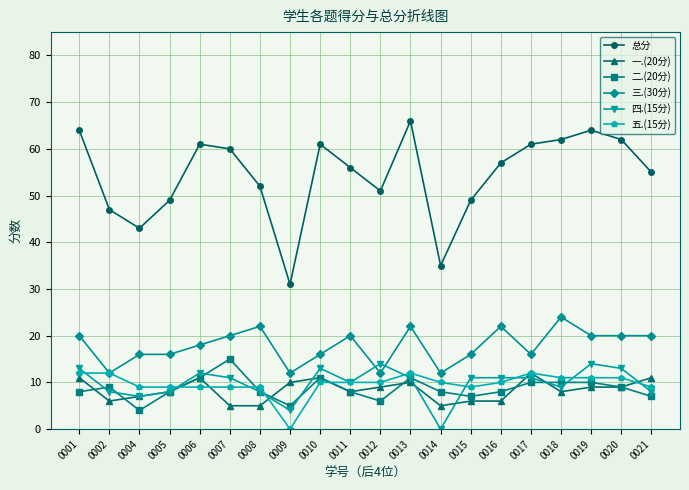

Reading right to left, transcribe all the data shown in this chart.

总分: 0021=55	0020=62	0019=64	0018=62	0017=61	0016=57	0015=49	0014=35	0013=66	0012=51	0011=56	0010=61	0009=31	0008=52	0007=60	0006=61	0005=49	0004=43	0002=47	0001=64
一.(20分): 0021=11	0020=9	0019=9	0018=8	0017=12	0016=6	0015=6	0014=5	0013=10	0012=9	0011=8	0010=11	0009=10	0008=5	0007=5	0006=11	0005=8	0004=7	0002=6	0001=11
二.(20分): 0021=7	0020=9	0019=10	0018=10	0017=10	0016=8	0015=7	0014=8	0013=11	0012=6	0011=8	0010=11	0009=5	0008=8	0007=15	0006=11	0005=8	0004=4	0002=9	0001=8
三.(30分): 0021=20	0020=20	0019=20	0018=24	0017=16	0016=22	0015=16	0014=12	0013=22	0012=12	0011=20	0010=16	0009=12	0008=22	0007=20	0006=18	0005=16	0004=16	0002=12	0001=20
四.(15分): 0021=8	0020=13	0019=14	0018=9	0017=11	0016=11	0015=11	0014=0	0013=11	0012=14	0011=10	0010=13	0009=4	0008=8	0007=11	0006=12	0005=8	0004=7	0002=8	0001=13
五.(15分): 0021=9	0020=11	0019=11	0018=11	0017=12	0016=10	0015=9	0014=10	0013=12	0012=10	0011=10	0010=10	0009=0	0008=9	0007=9	0006=9	0005=9	0004=9	0002=12	0001=12